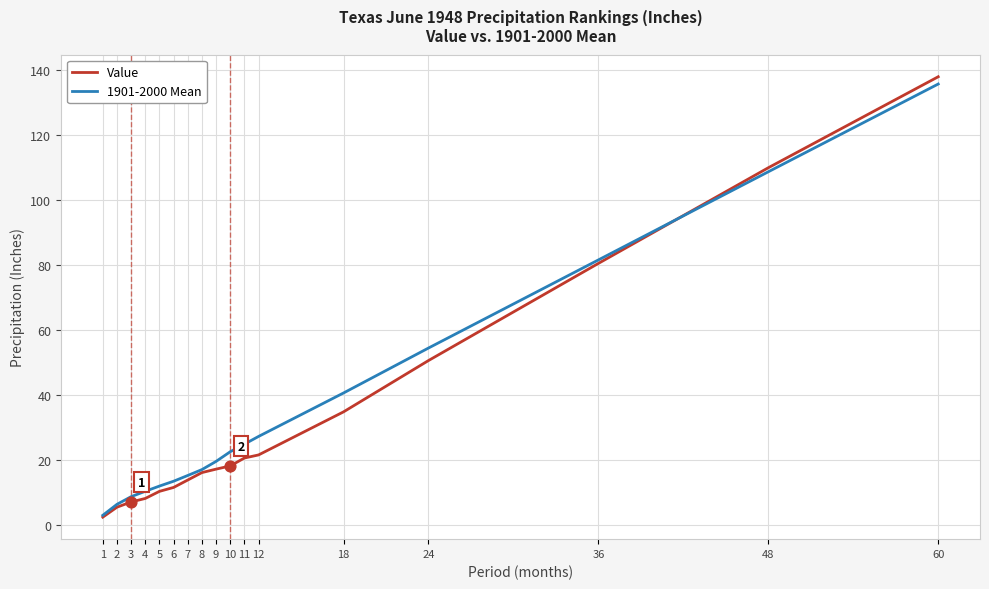

What are all the series names shown in the legend?

Value, 1901-2000 Mean